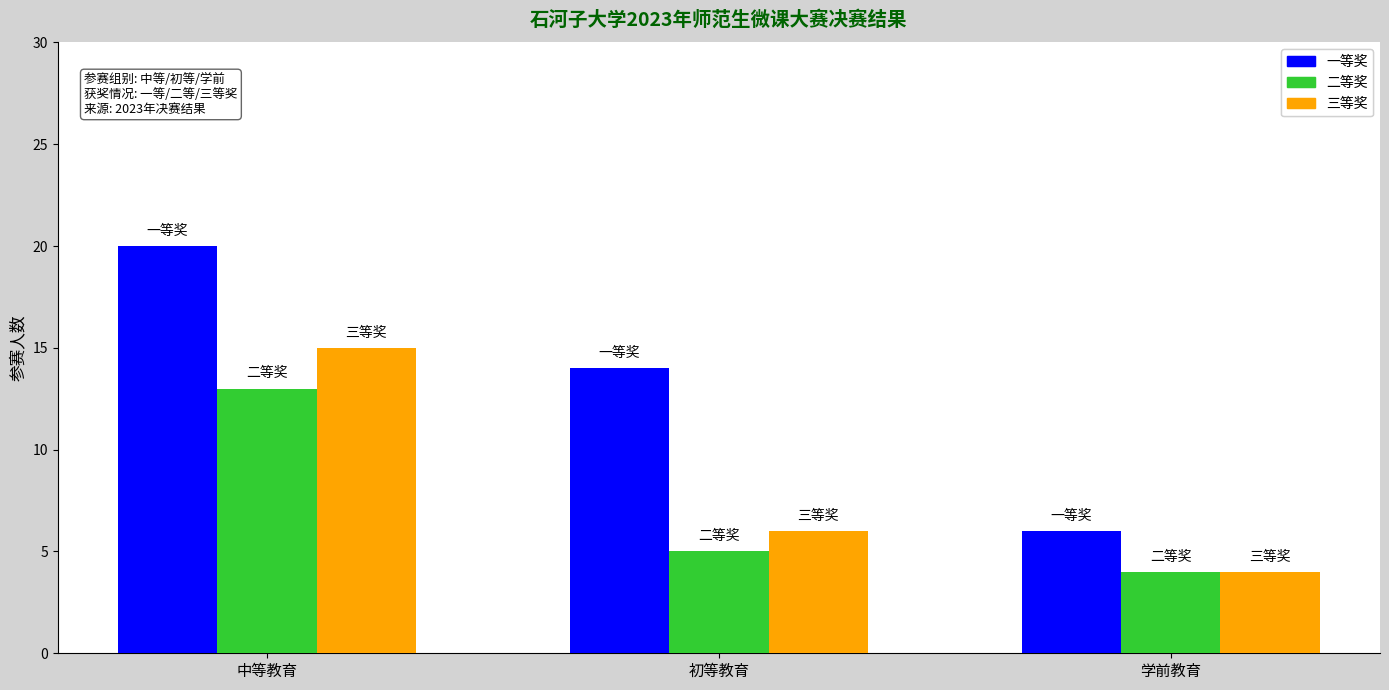

List the labels in order of 二等奖 value, largest first.

中等教育, 初等教育, 学前教育